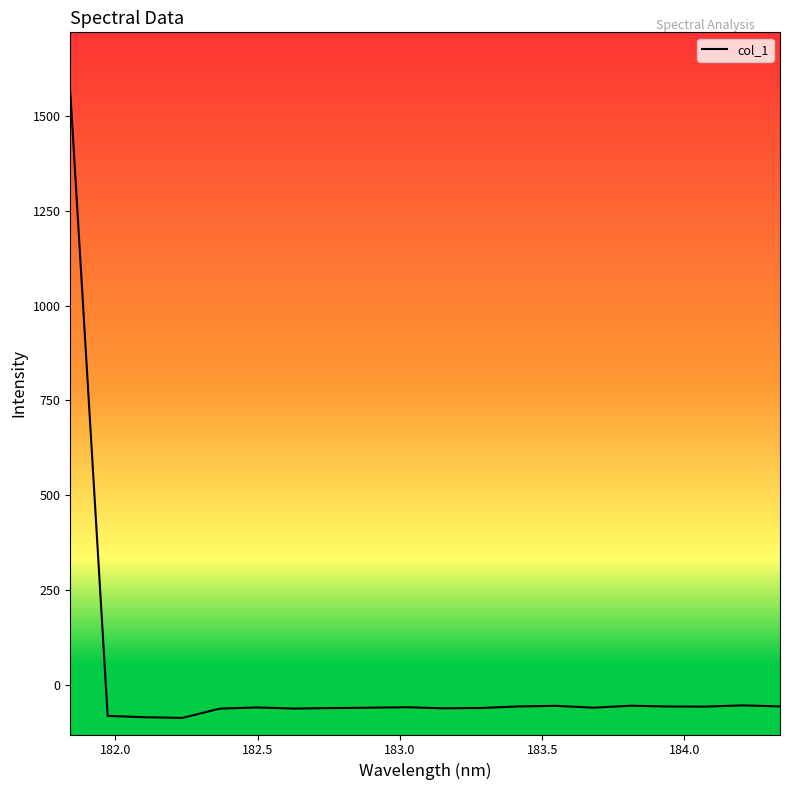

Is this an area chart (filled region under the line)?

No